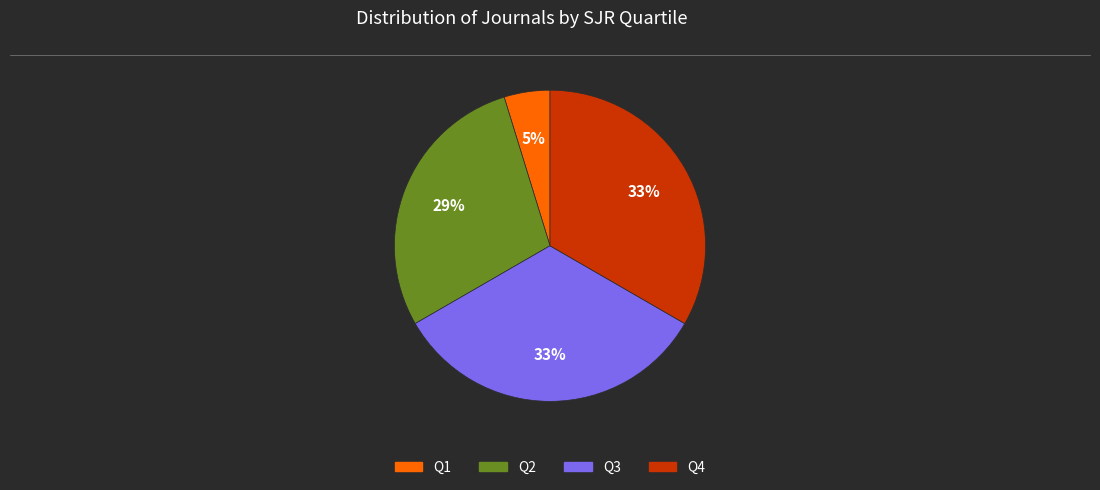

Does Q1 represent more than half of the total?

No